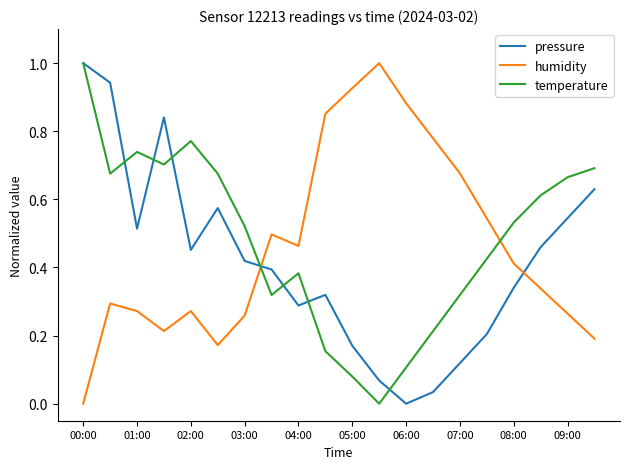

True or false: temperature and humidity cross at least once.

True